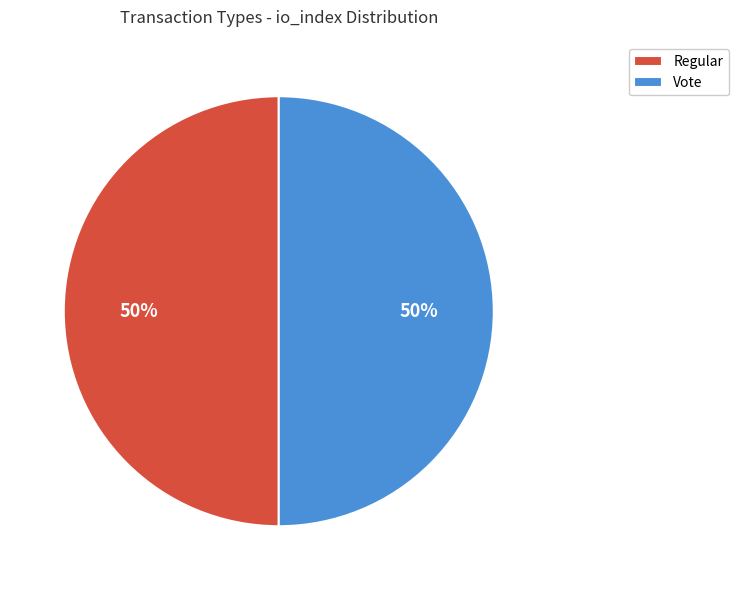

Count the number of slices in the pie.

2